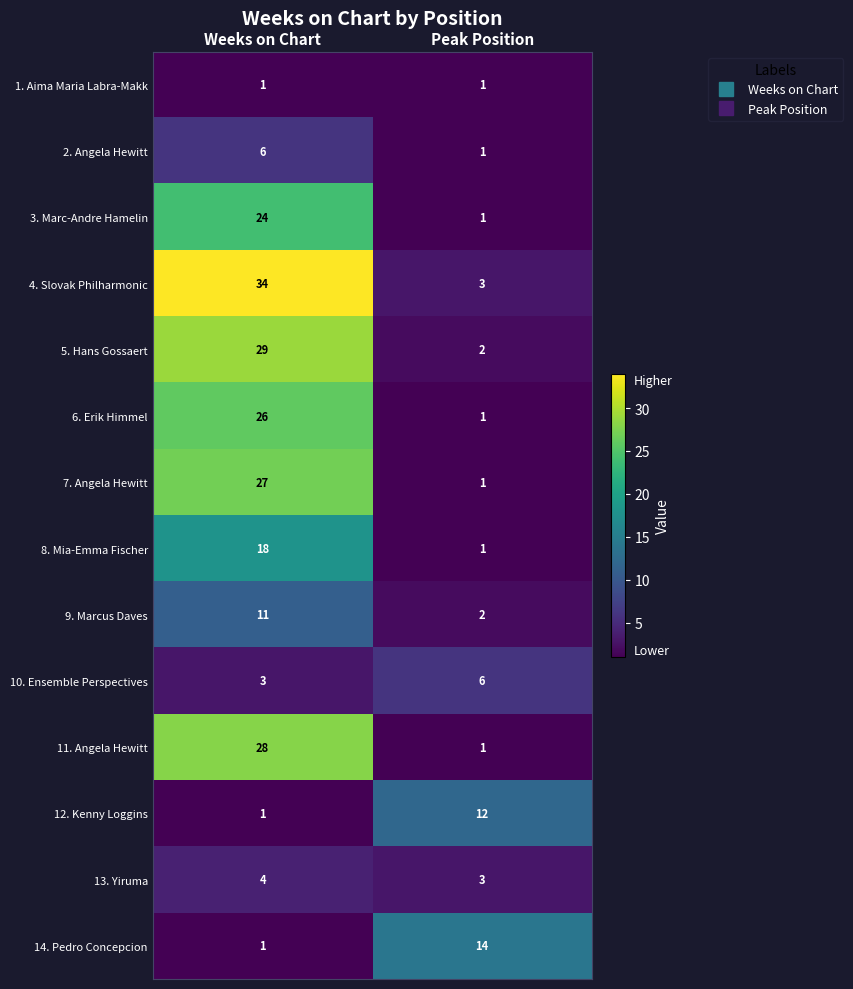

What is the sum of the 10. Ensemble Perspectives values at Peak Position and Weeks on Chart?

9